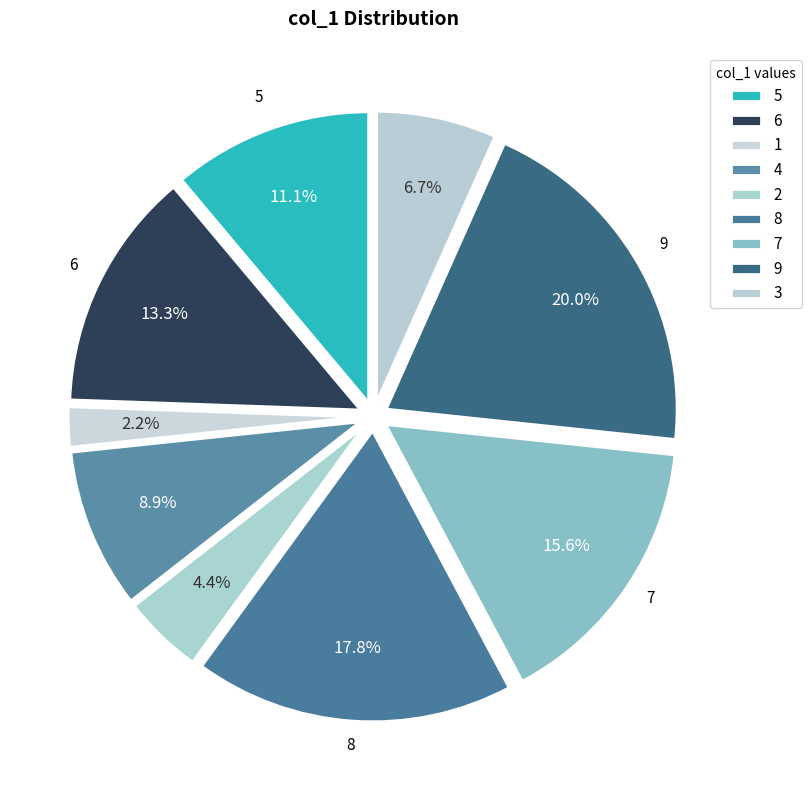

How many slices are in this pie chart?

9